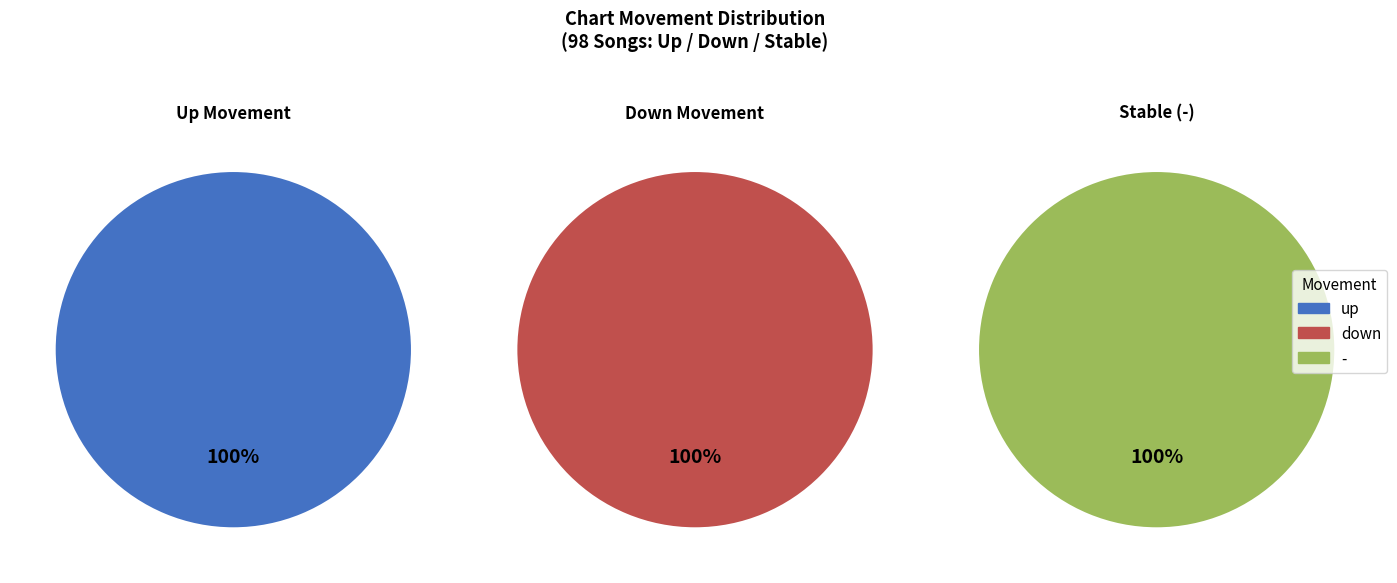

Combined, do down and up account for over 50%?

Yes